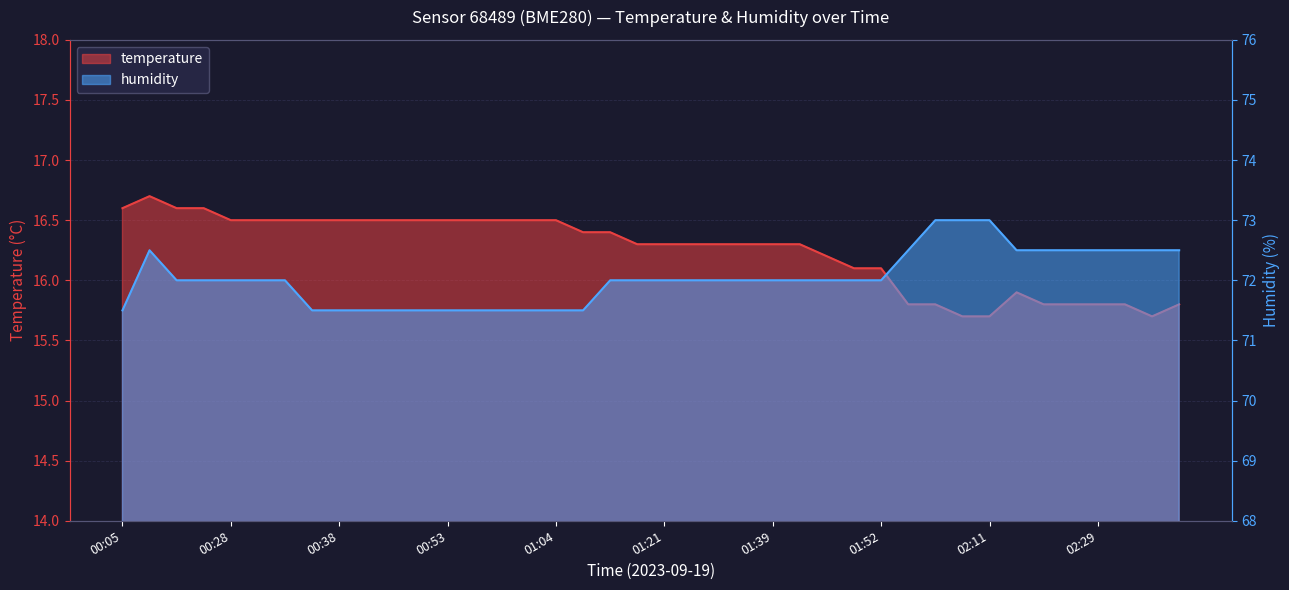

Between 00:38 and 02:09, which series saw the biggest shift?

humidity